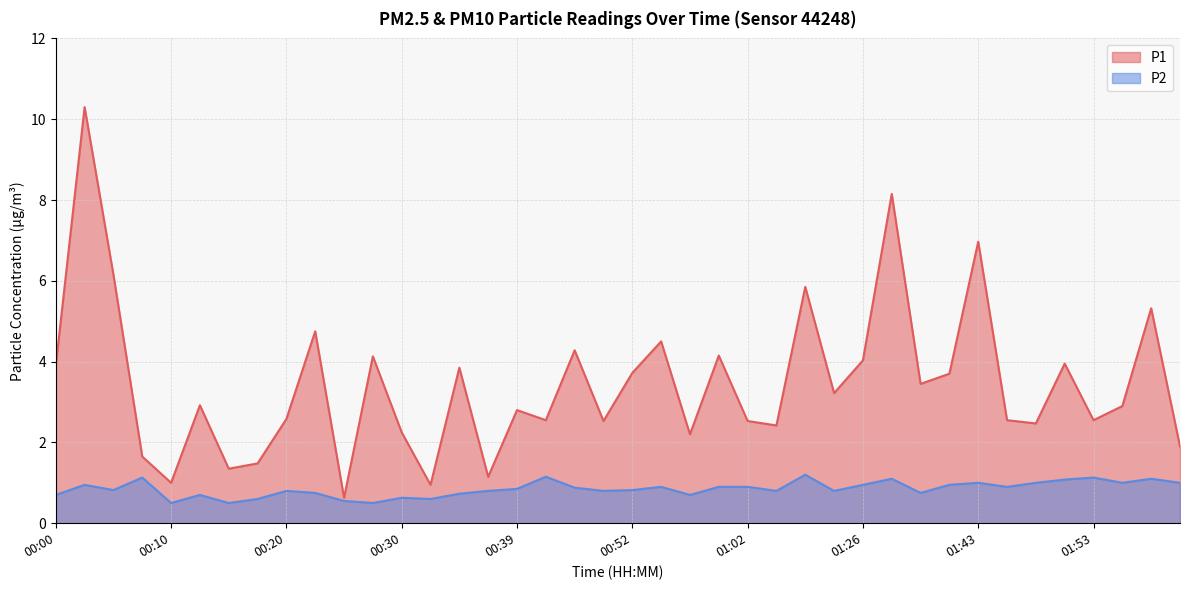

List the labels in order of P1 value, smallest first.

00:25, 00:32, 00:10, 00:37, 00:15, 00:18, 00:08, 02:00, 00:57, 00:30, 01:04, 01:48, 00:49, 01:02, 00:42, 01:45, 01:53, 00:20, 00:39, 01:55, 00:13, 01:21, 01:34, 01:40, 00:52, 00:35, 00:00, 01:50, 01:26, 00:27, 00:59, 00:44, 00:54, 00:22, 01:58, 01:10, 00:05, 01:43, 01:32, 00:03